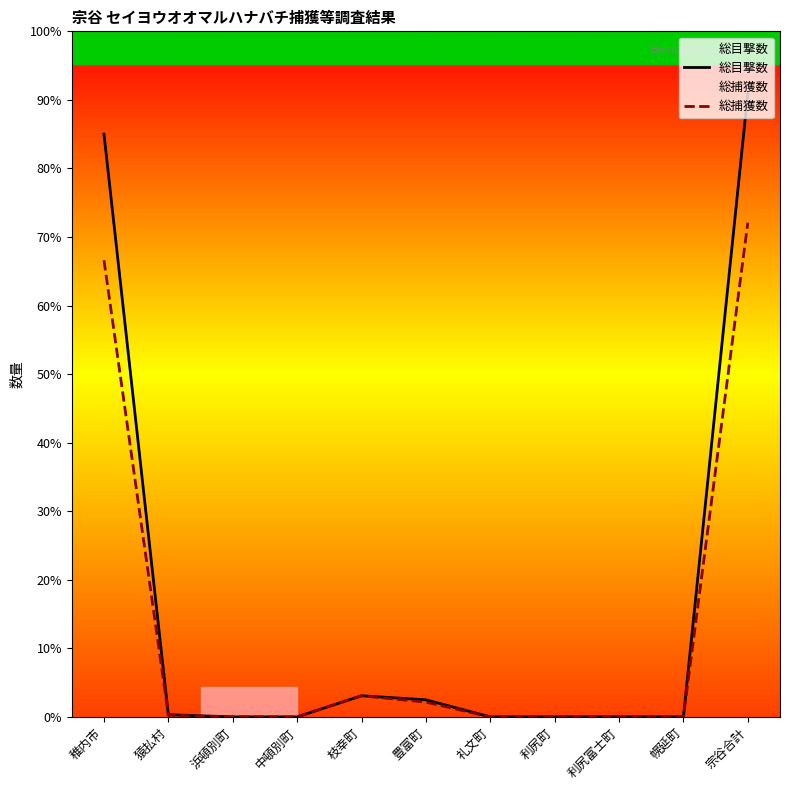

How many positive values does the 総目撃数 series have?

6